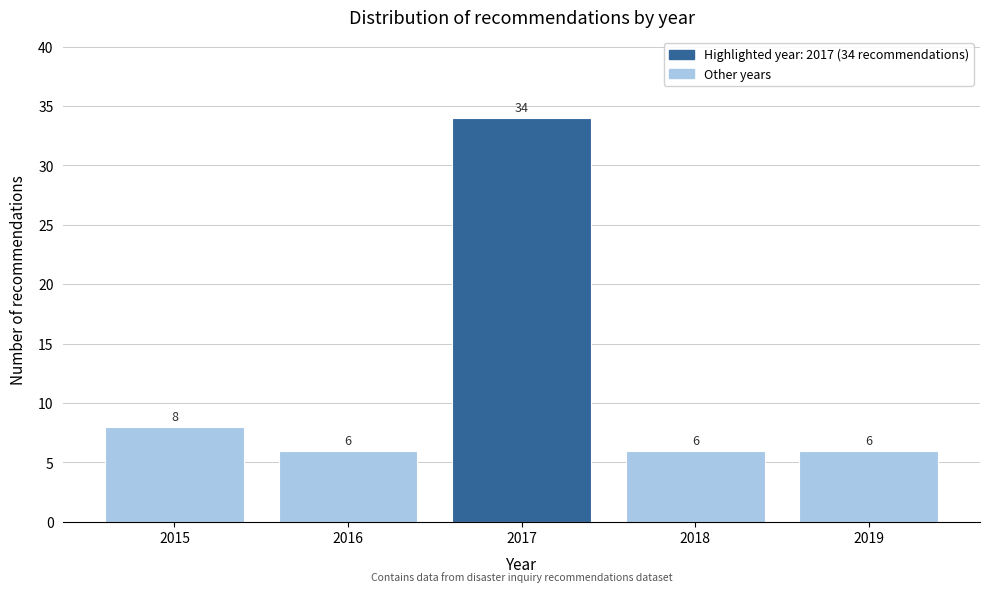

Reading left to right, what are all the values shown in this chart?

2015=8	2016=6	2017=34	2018=6	2019=6